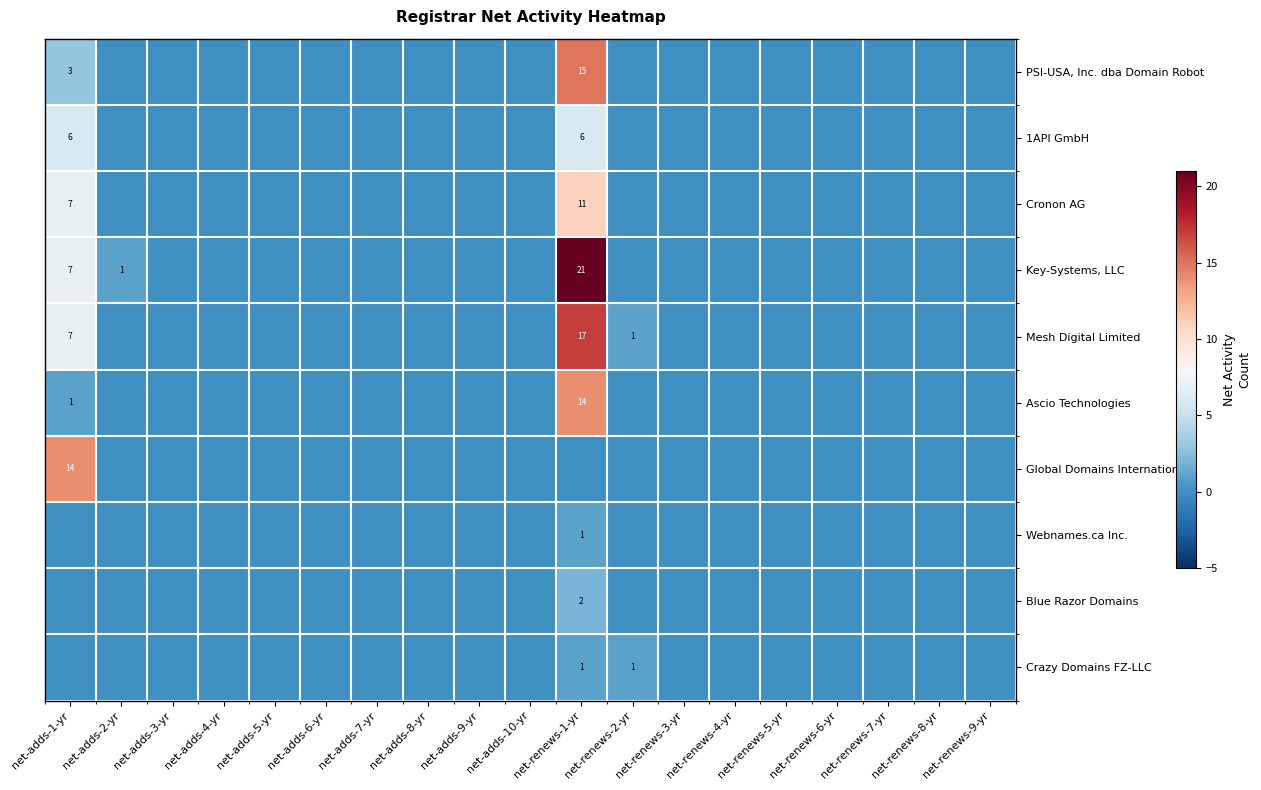

Is it true that 1API GmbH equals 6 at net-renews-1-yr?

True